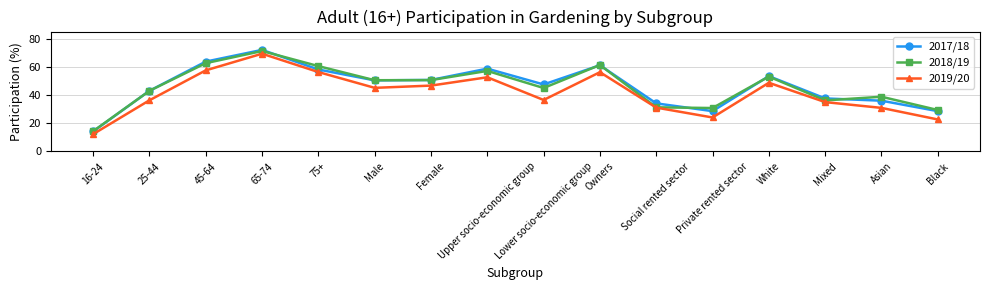

Count the number of data series in this chart.

3